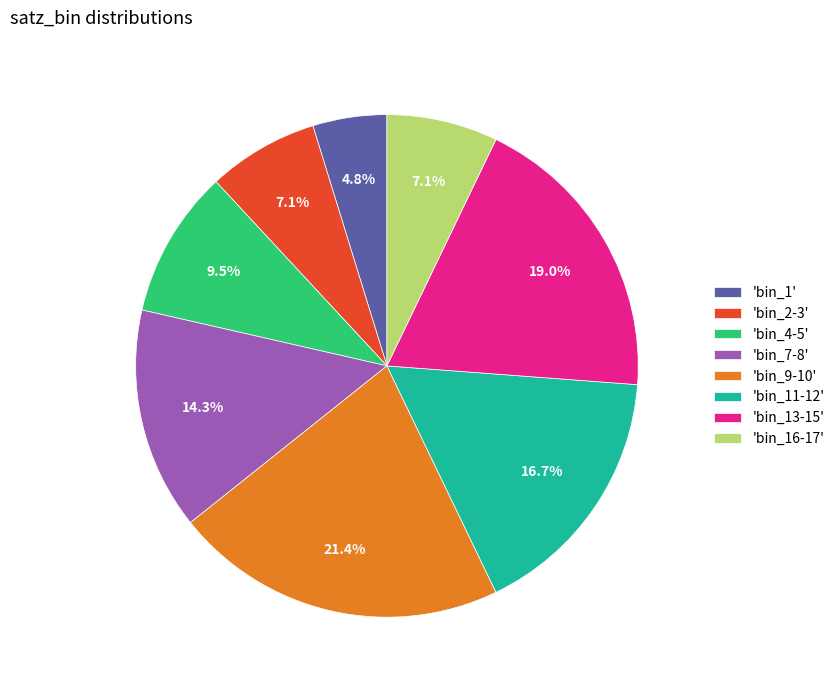

Count the number of slices in the pie.

8